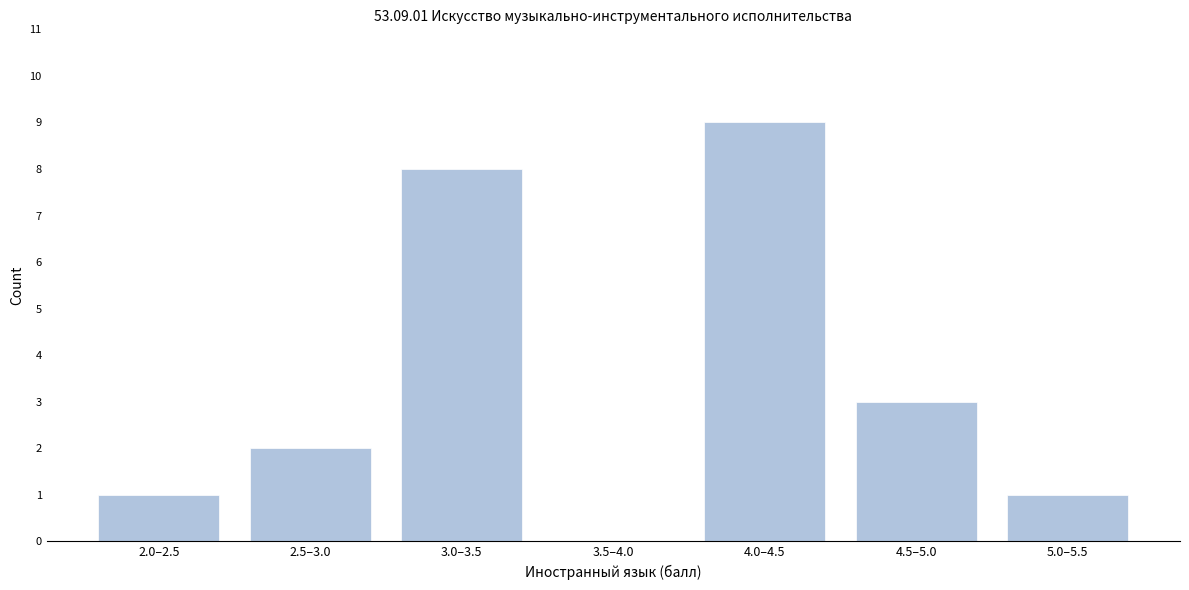

Reading right to left, transcribe all the data shown in this chart.

5.0–5.5=1	4.5–5.0=3	4.0–4.5=9	3.5–4.0=0	3.0–3.5=8	2.5–3.0=2	2.0–2.5=1